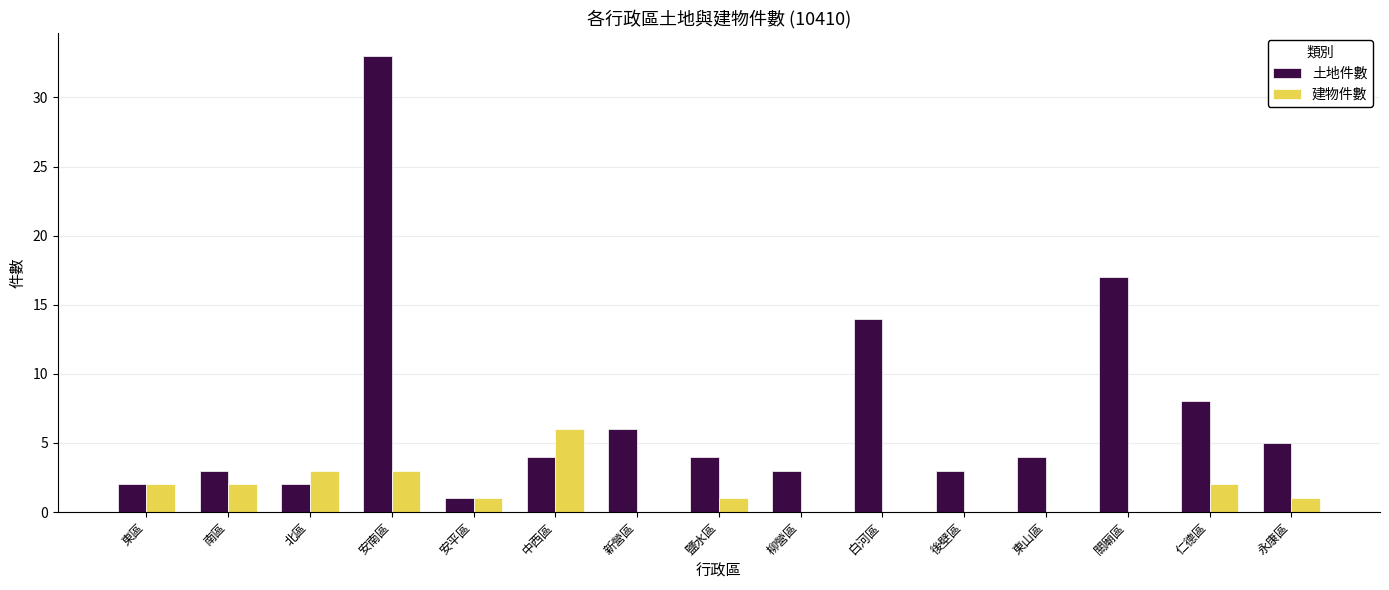

The 建物件數 series shows 3 at 安南區. True or false?

True